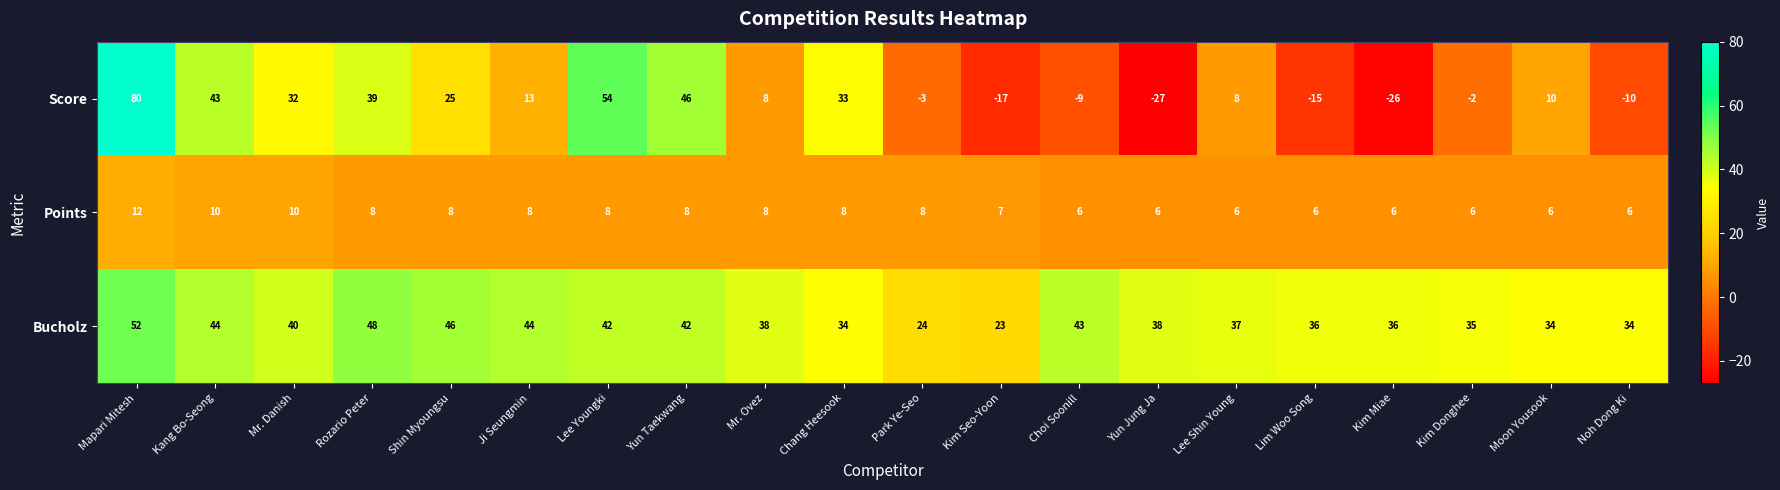

What value does the Bucholz series have at Lim Woo Song, to the nearest 10?

40